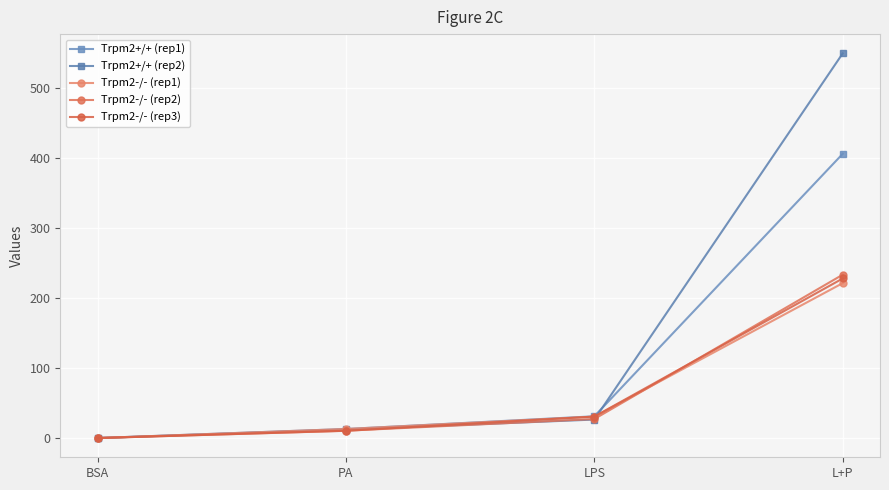

What is the value of the Trpm2-/- (rep1) point at the 2nd from the left?

12.9